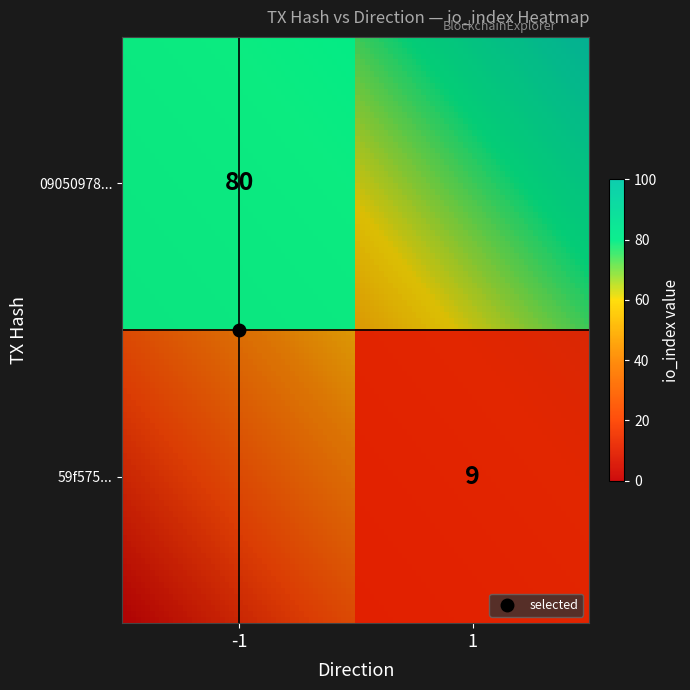

Which series changed the most between 0 and 1?

59f57538537707fce1befca9ad55c5b18a5b1f6